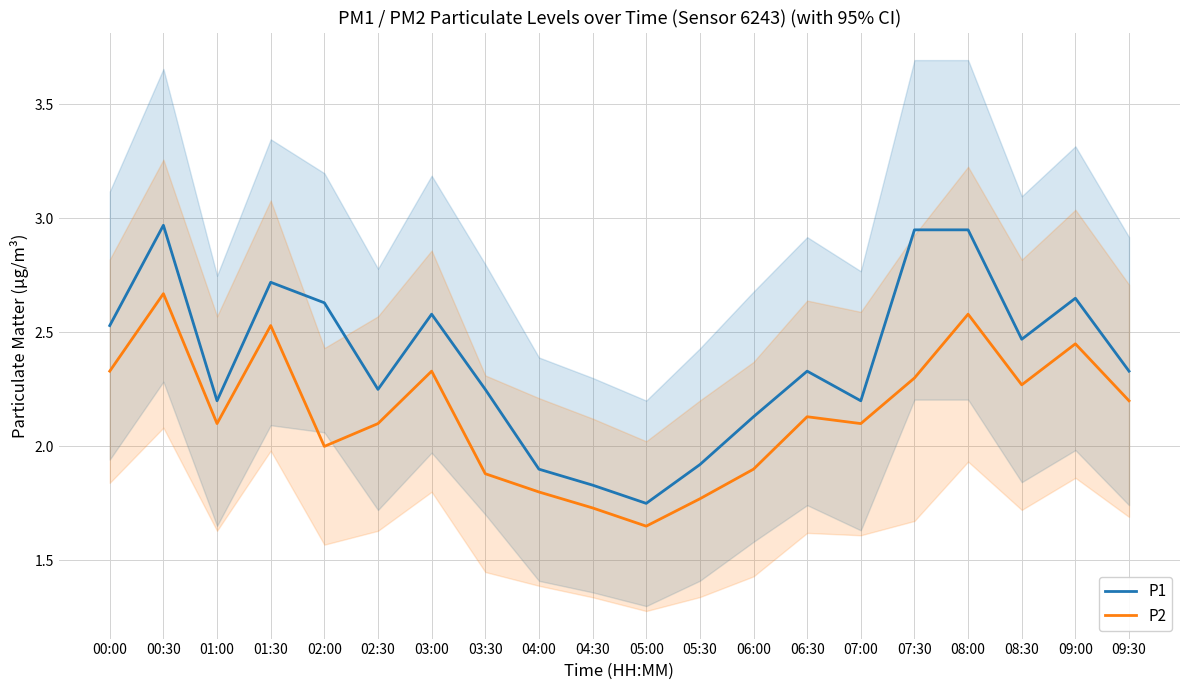

Between 00:30 and 04:00, which series saw the biggest shift?

P1